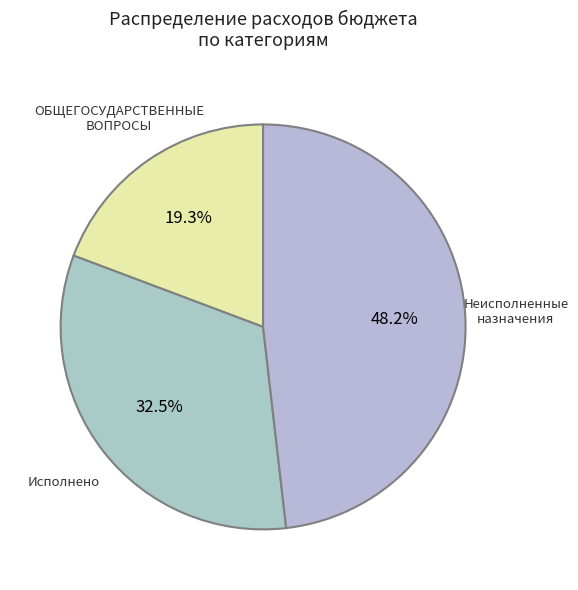

Combined, what portion of the pie is ОБЩЕГОСУДАРСТВЕННЫЕ ВОПРОСЫ and Исполнено?

51.8%